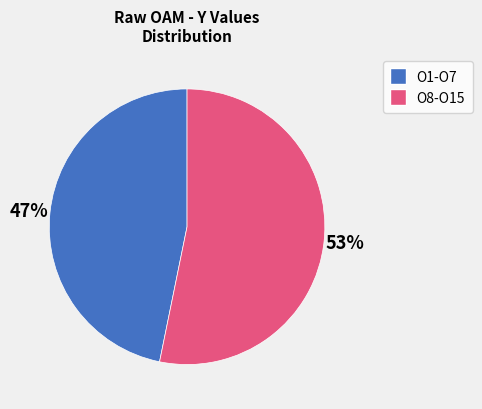

How many slices are in this pie chart?

2